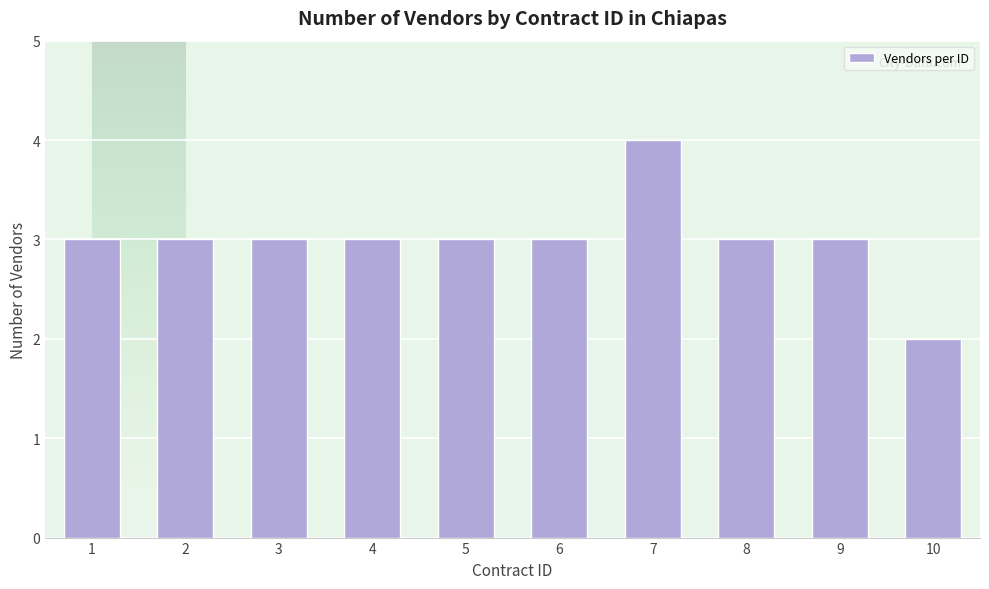

The chart shows a value of 3 at 9. True or false?

True